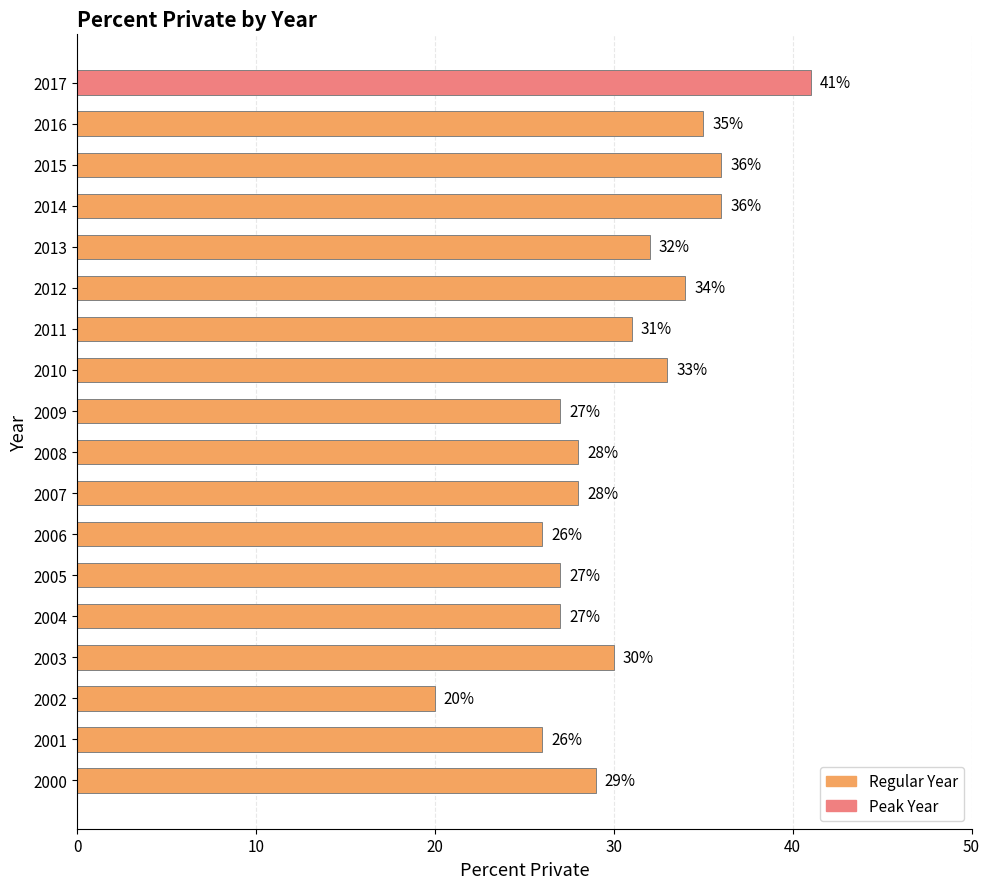

Read the value at 2006, to the nearest 5.

25